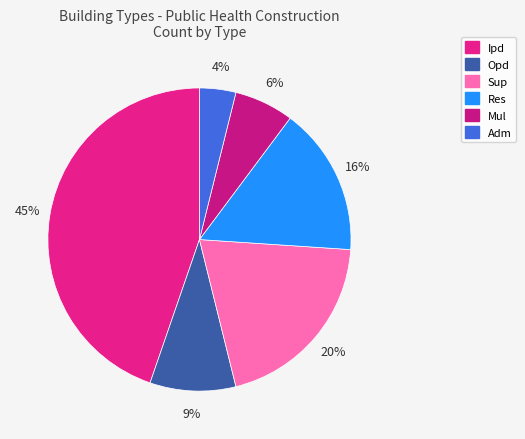

Count the number of slices in the pie.

6